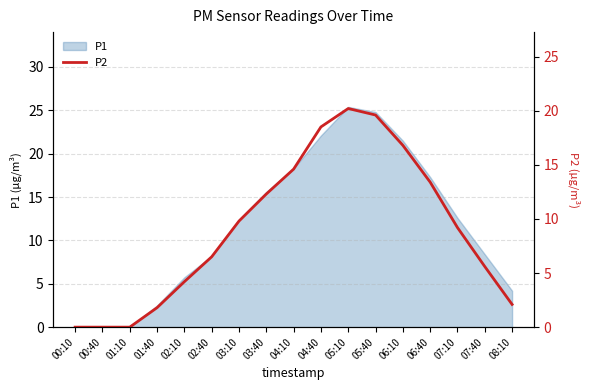

The value of P1 at 05:10 is 25.4. True or false?

True